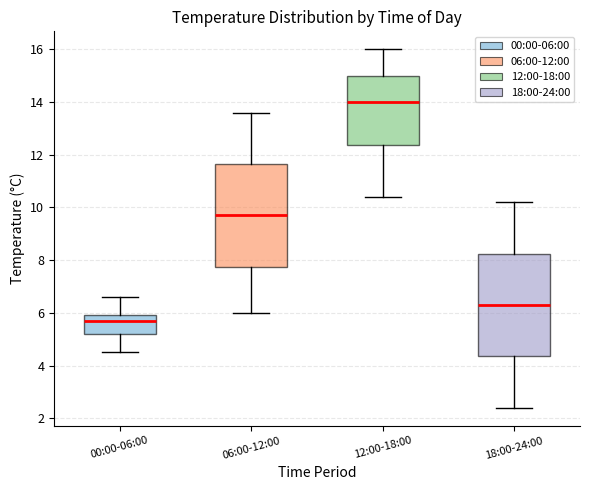

Where does the median line of the box for 00:00-06:00 sit on the y-axis? The values are not printed on the chart, so give them approximately, as read against the axis.

5.8